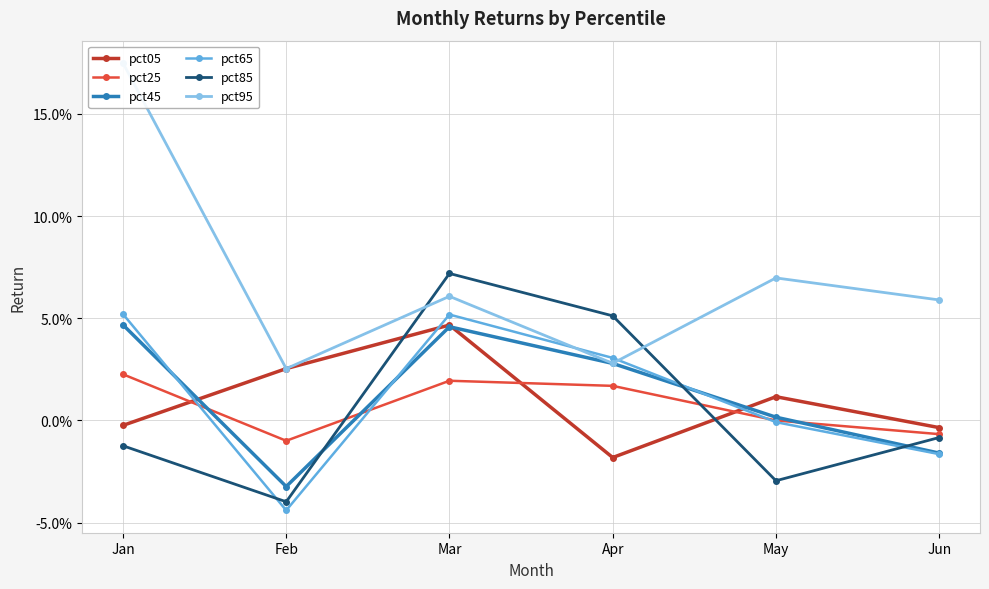

What is the maximum value shown in the chart?

0.2